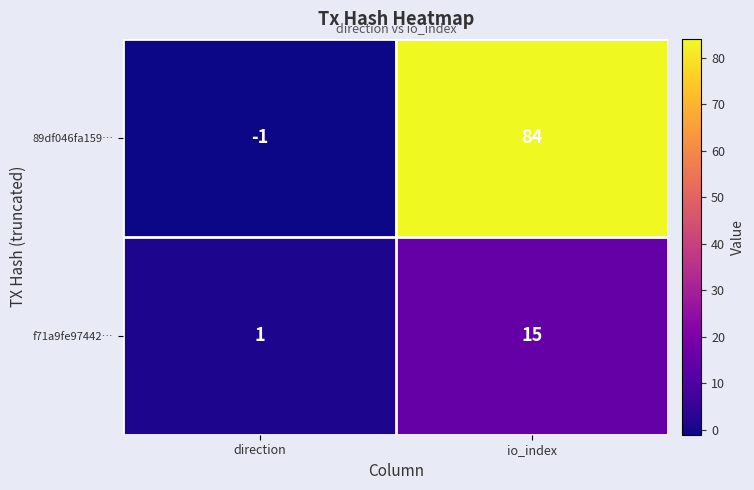

Count the number of categories in the chart.

2